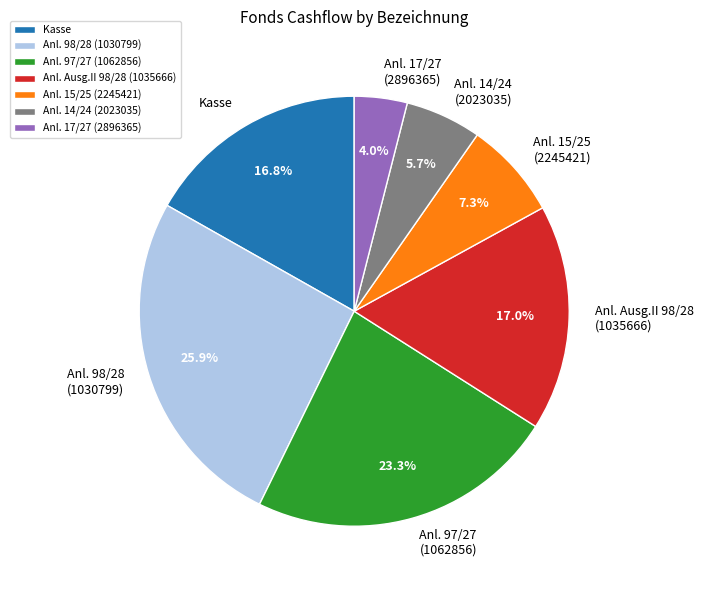

What is the ratio of the value at Anl. 97/27 (1062856) to the value at Anl. 14/24 (2023035)?

4.1